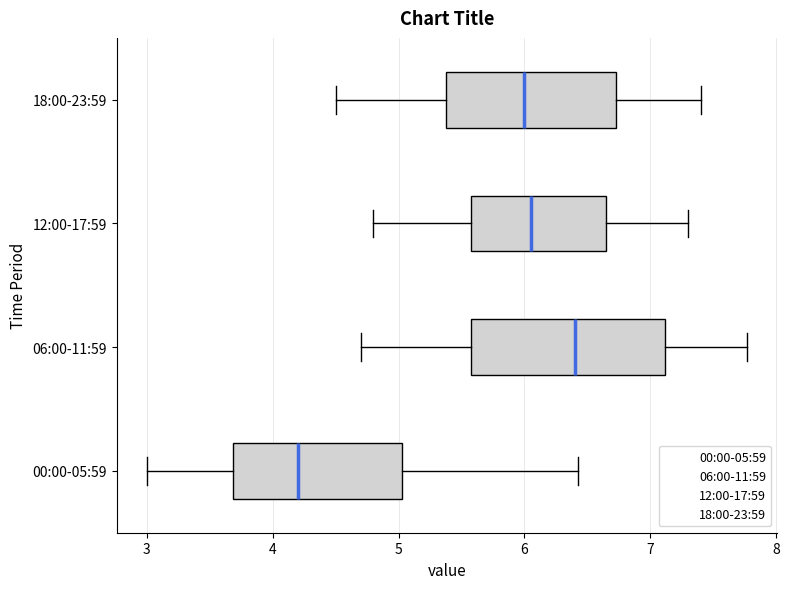

Which box has the furthest to the left median line?

00:00-05:59